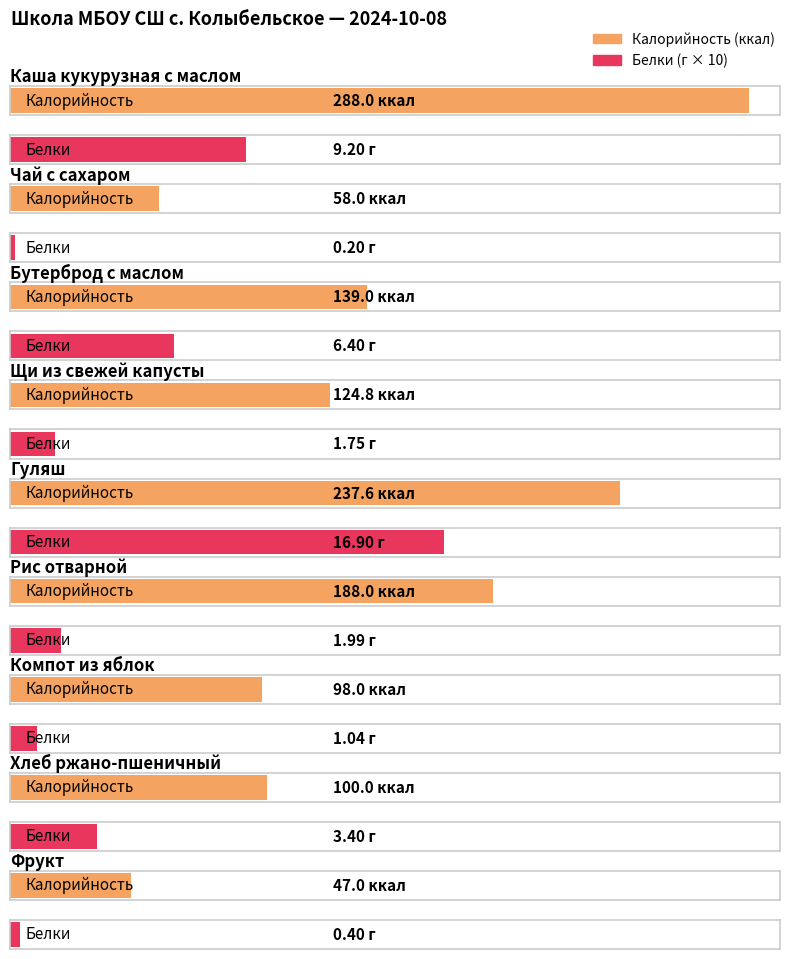

What is the minimum value shown in the chart?

0.2